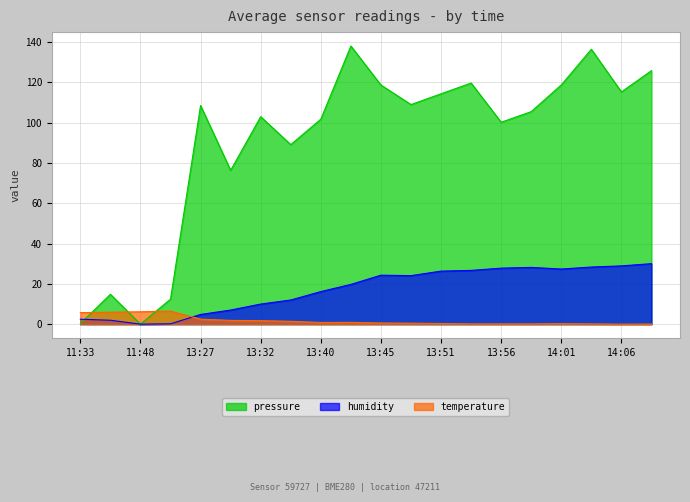

True or false: humidity has more than 2 points higher than both neighbors.

False